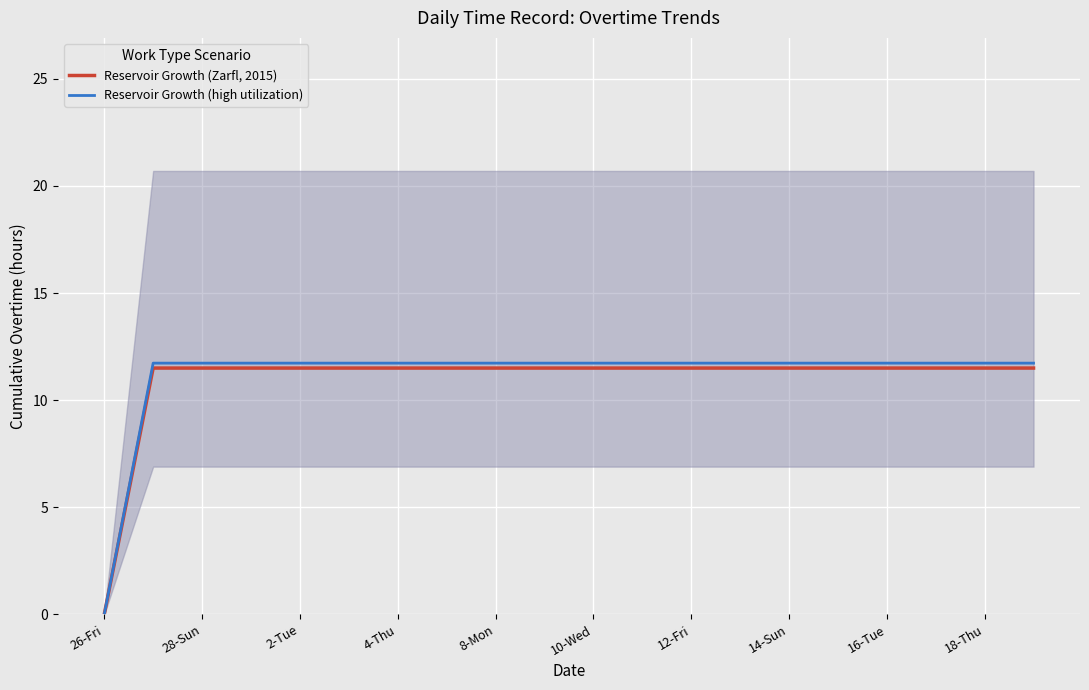

What is the greatest value displayed?

11.7